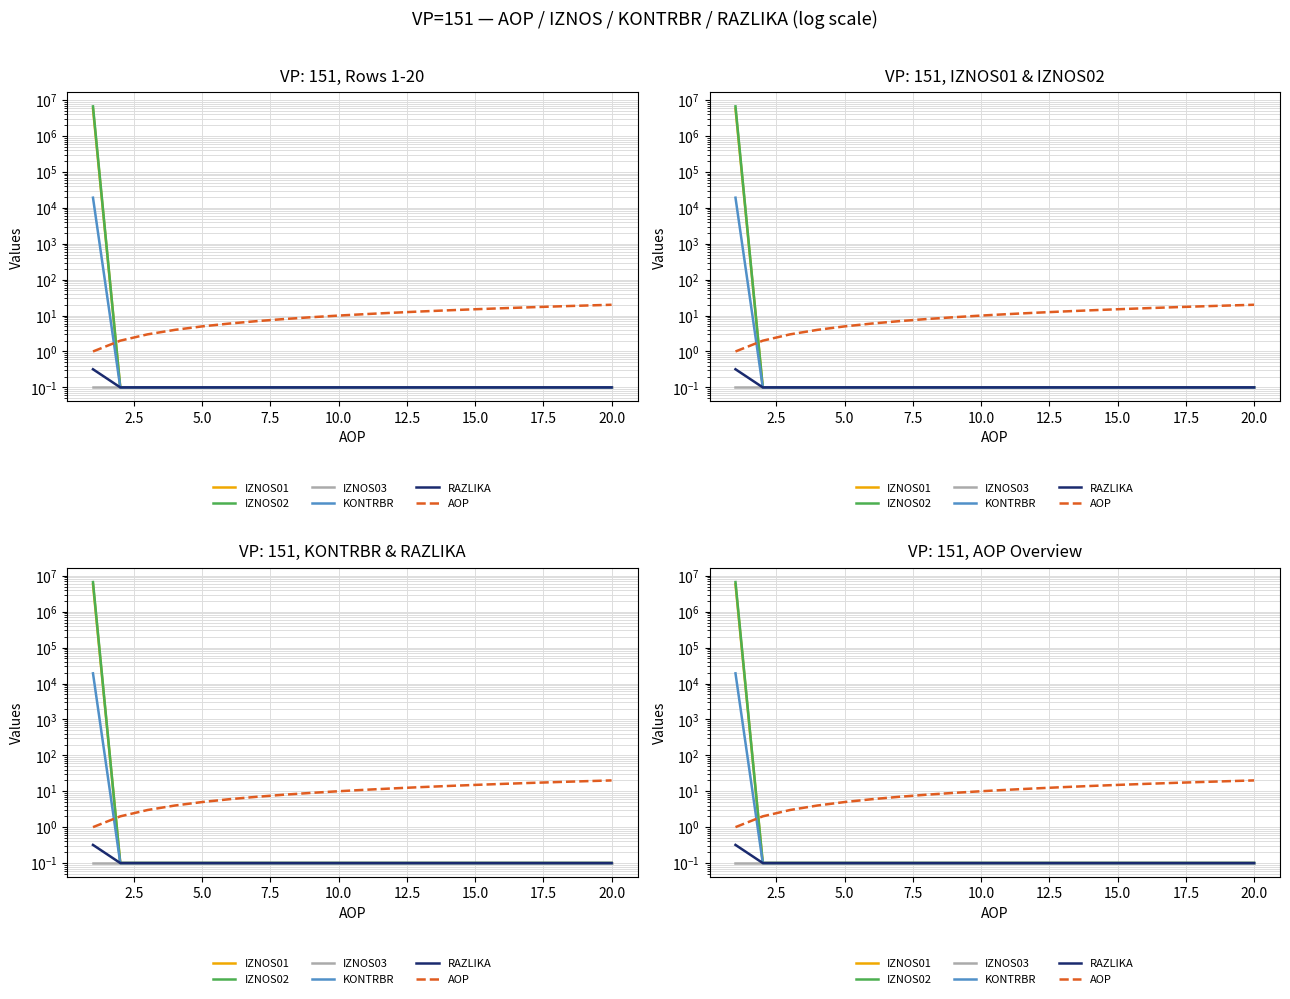

Is the value of IZNOS01 at 12 greater than the value of IZNOS03 at 20.0?

No